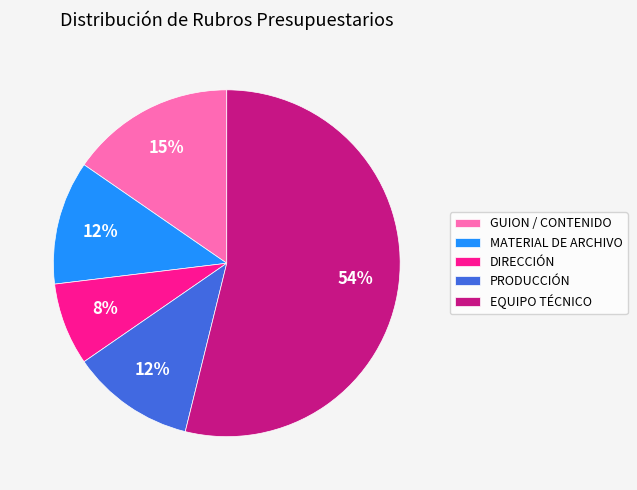

What is the smallest slice in the pie chart?

DIRECCIÓN